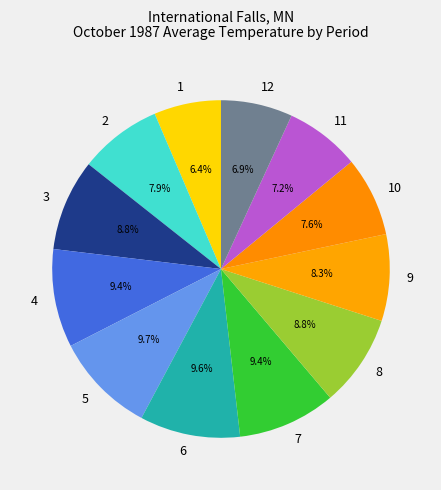

How many slices are in this pie chart?

12